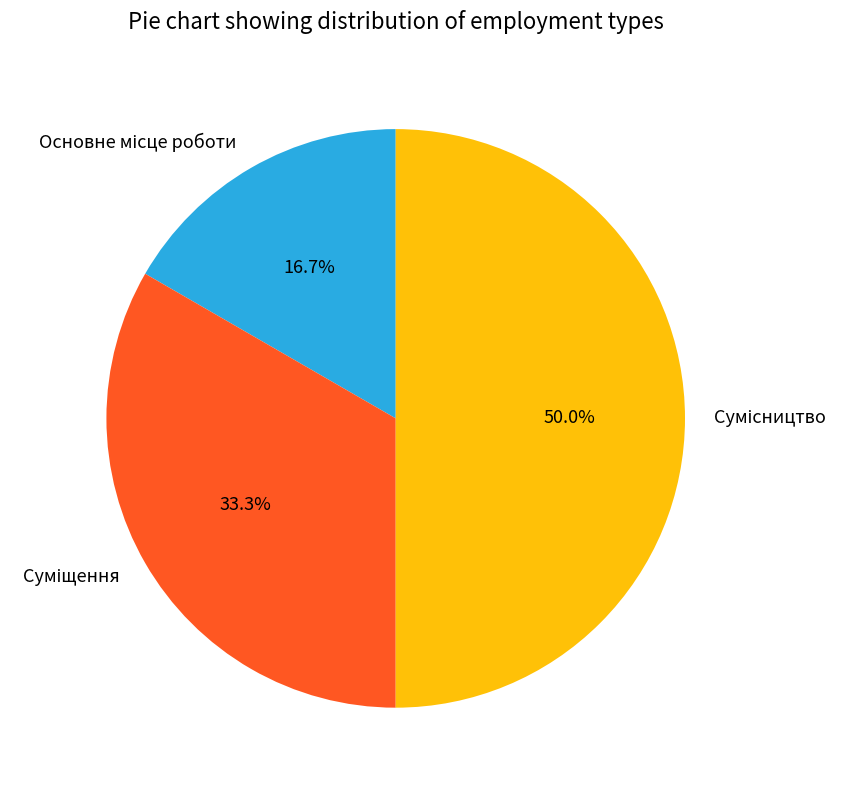

True or false: Суміщення accounts for 41% of the total.

False